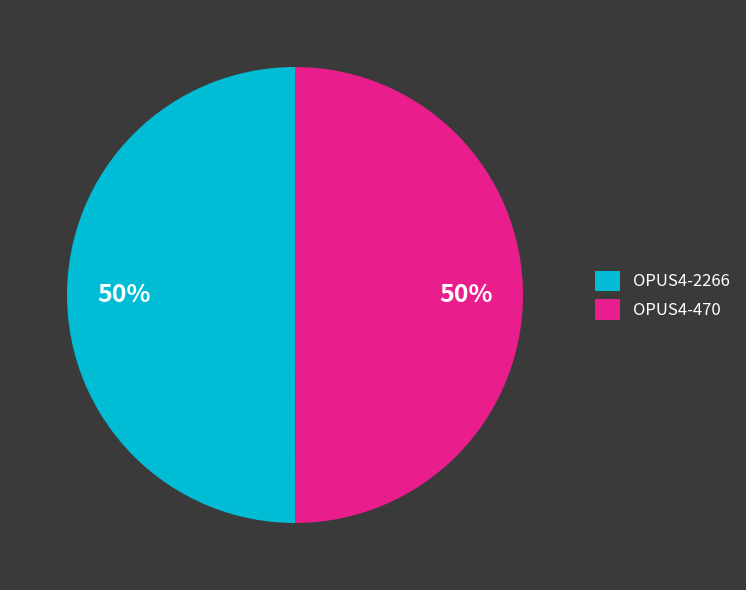

How many slices are in this pie chart?

2